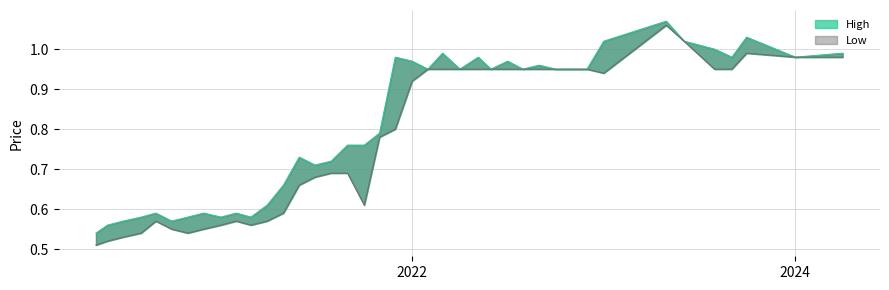

Is the value of Low at 21 greater than the value of High at 23?

Yes